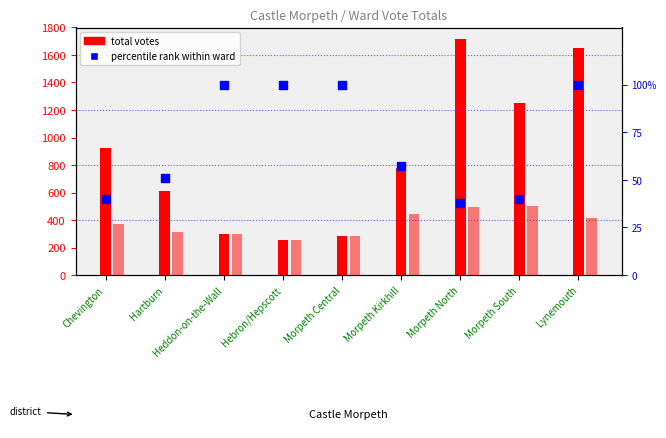

Which series has the largest Y range (max minus min)?

total votes